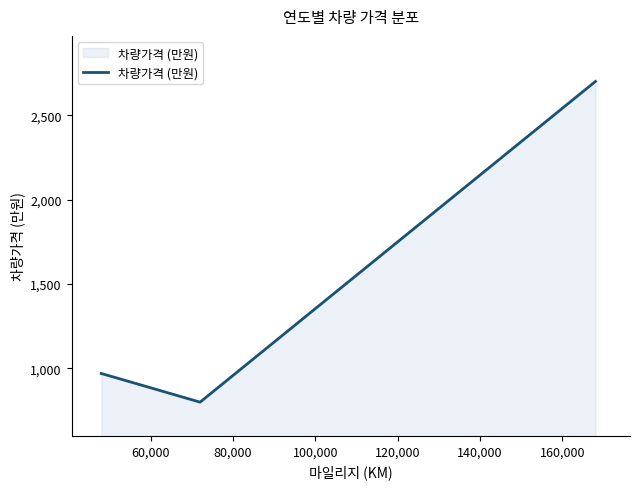

What is the maximum value shown in the chart?

2700